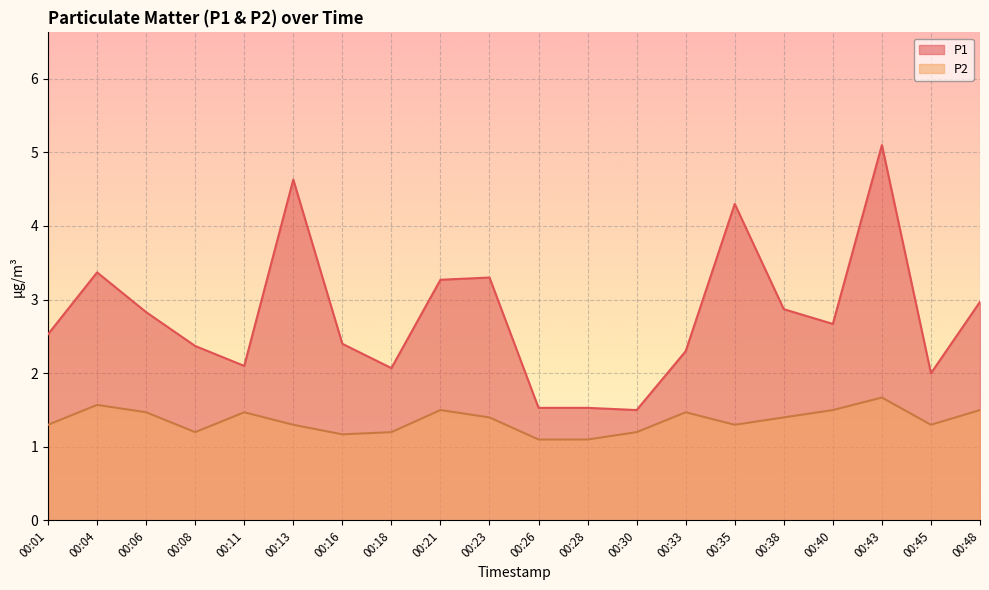

List the series in order of their peak value, lowest first.

P2, P1